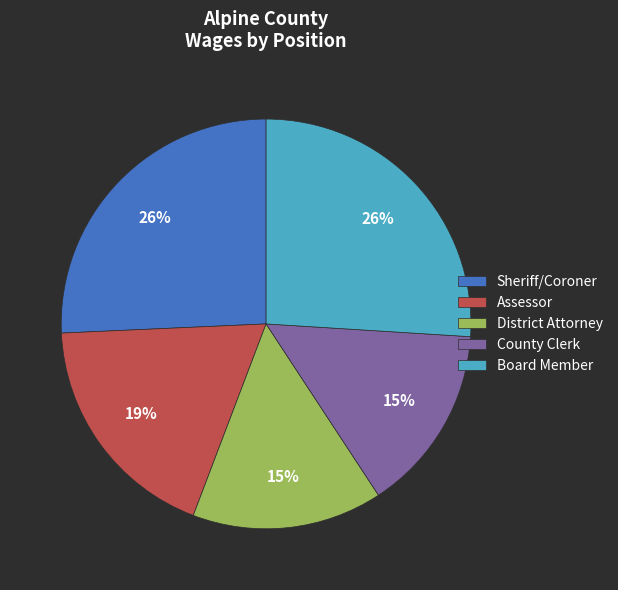

What is the ratio of the value at Sheriff/Coroner to the value at District Attorney?

1.7